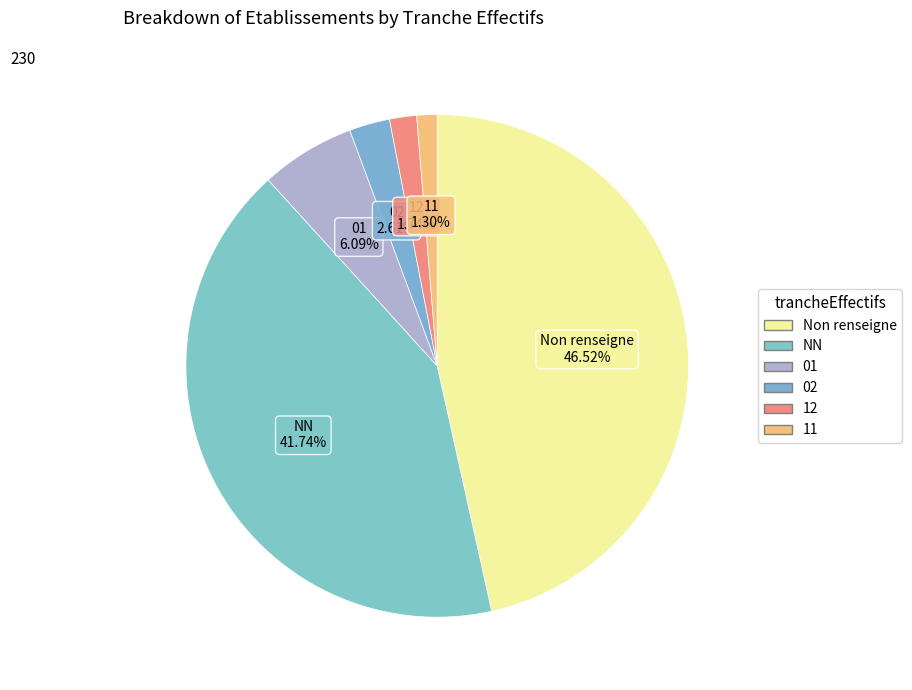

What is the smallest slice in the pie chart?

11